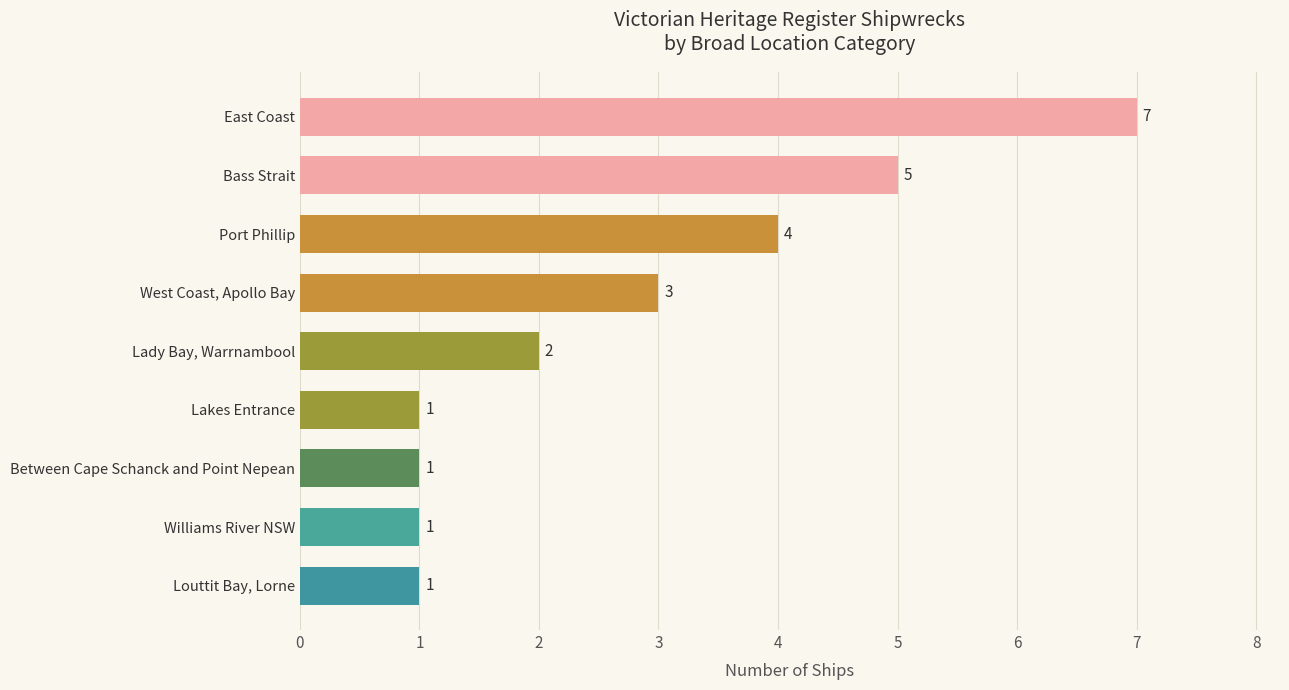

Reading bottom to top, transcribe all the data shown in this chart.

Louttit Bay, Lorne=1	Williams River NSW=1	Between Cape Schanck and Point Nepean=1	Lakes Entrance=1	Lady Bay, Warrnambool=2	West Coast, Apollo Bay=3	Port Phillip=4	Bass Strait=5	East Coast=7